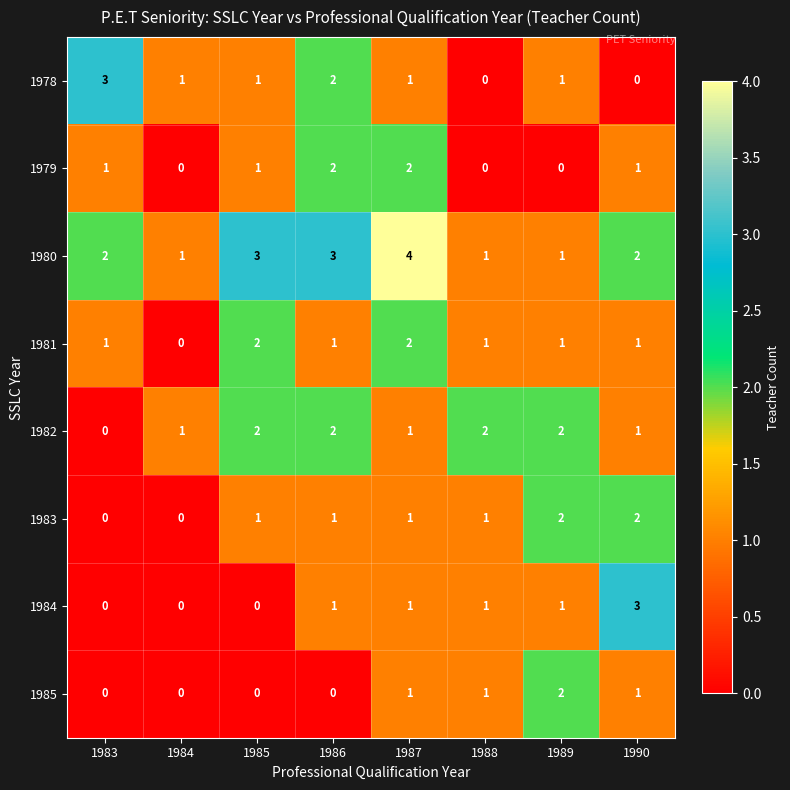

What is the difference between the highest and lowest values at 1983?

3